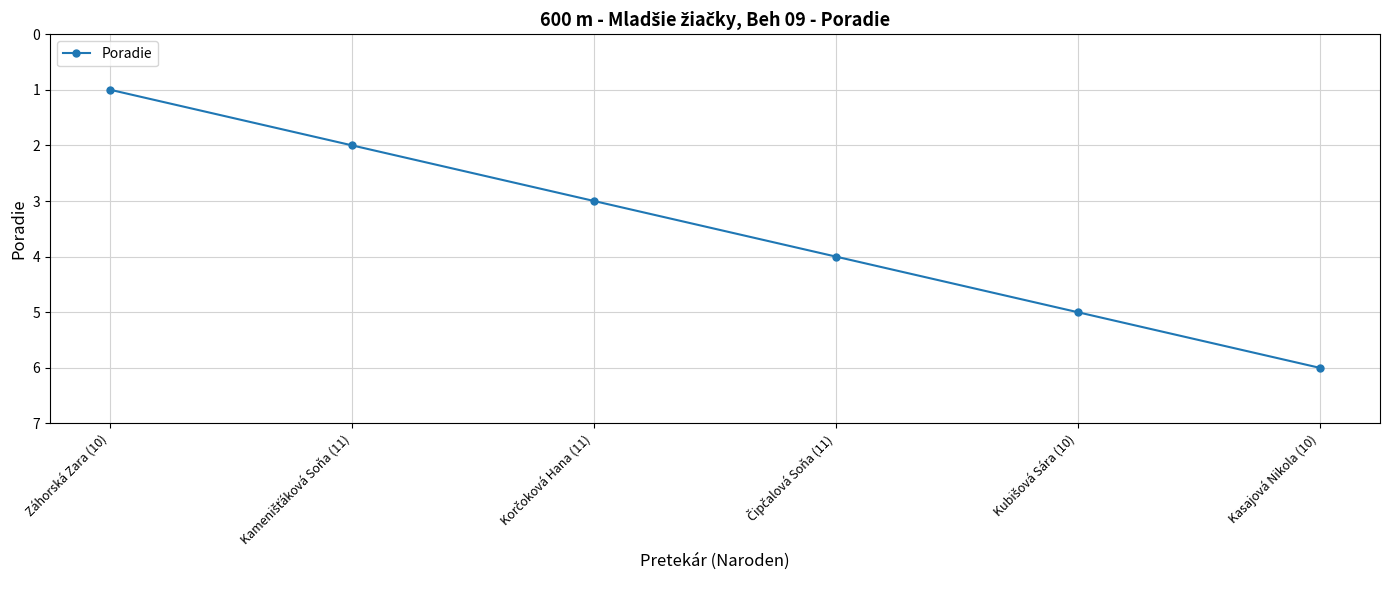

Which category has the highest value across all series?

Kasajová Nikola (10)